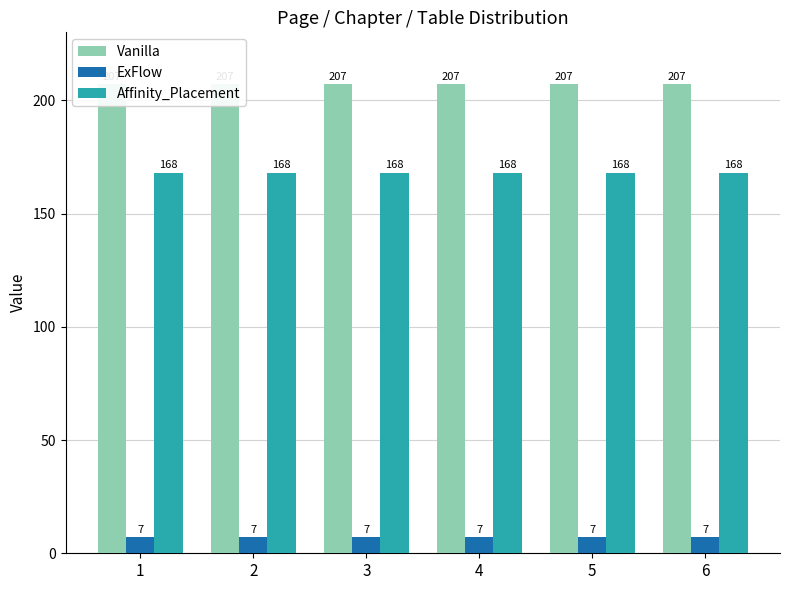

At which category is the sum across all series the highest?

1